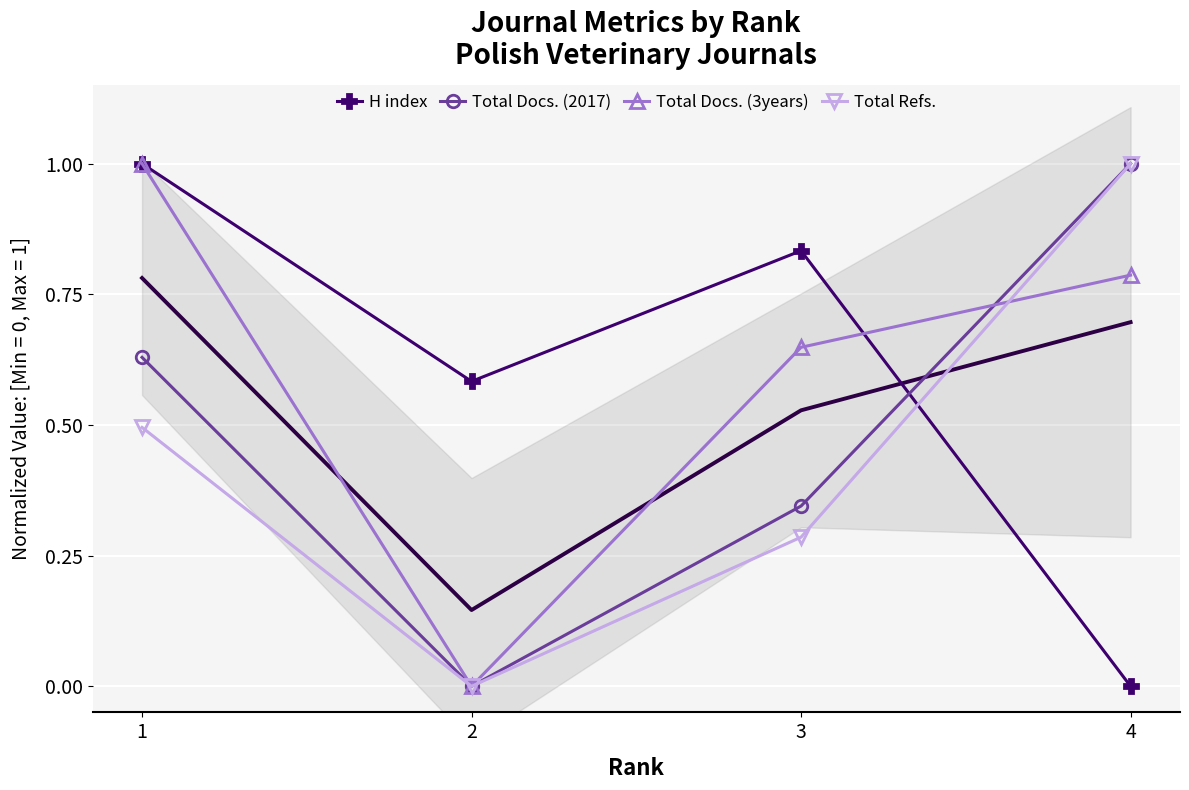

At which label is H index closest to 0?

4